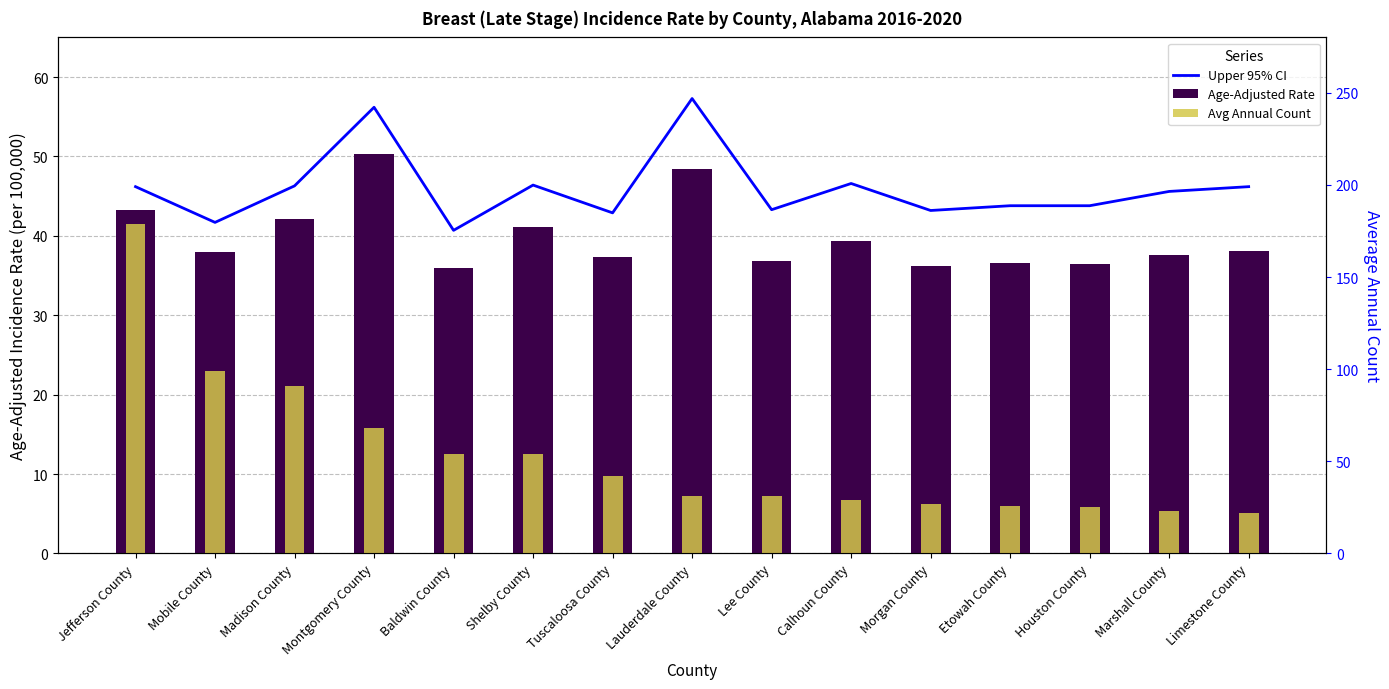

What is the total value across all series at Madison County?

179.4